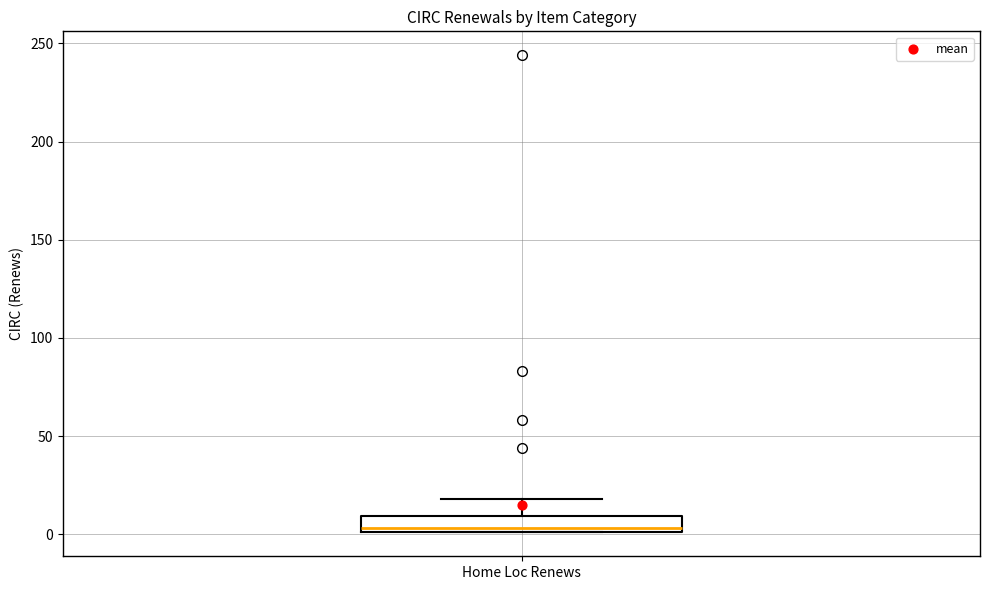

Transcribe this box plot: give where the median line is, the range the box spans, and where the two whiskers end, as read against the y-axis. The values are not printed on the chart, so give them approximately, as read against the axis.

median 5, box 0 to 10, whiskers 0 to 20